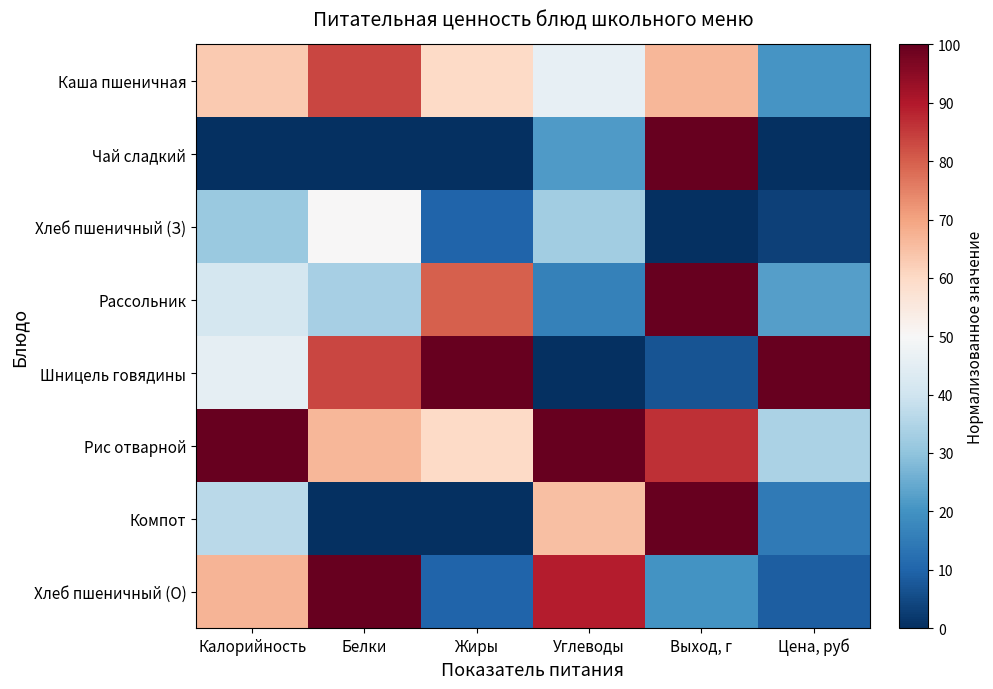

Which category has the lowest value across all series?

Калорийность